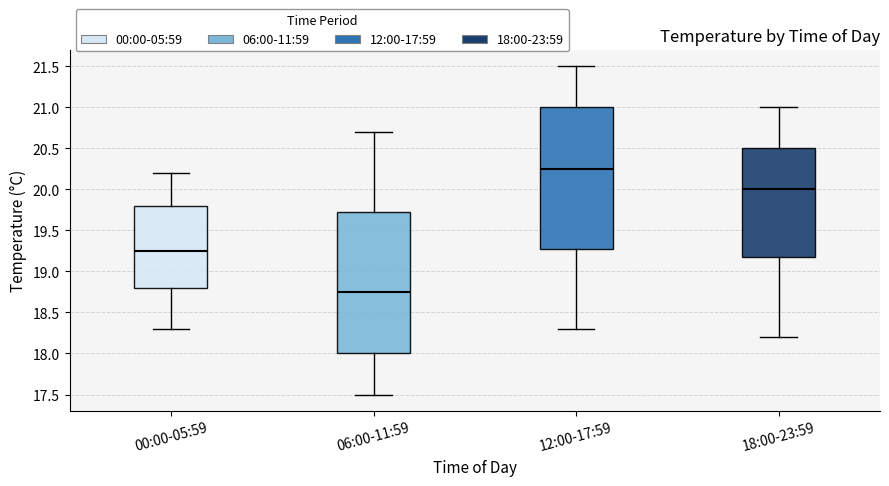

Which box's median line is the highest?

12:00-17:59